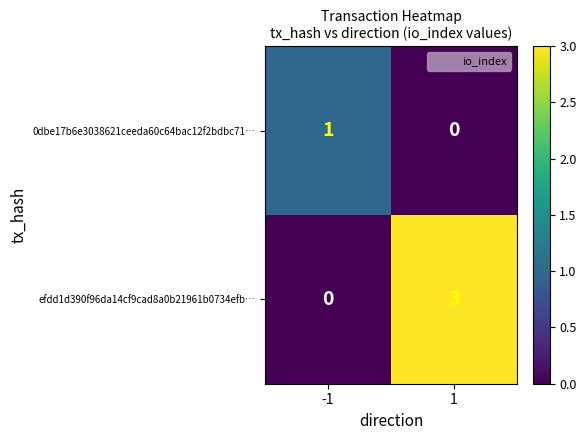

List the series in order of their peak value, lowest first.

0dbe17b6e3038621ceeda60c64bac12f2bdbc71…, efdd1d390f96da14cf9cad8a0b21961b0734efb…